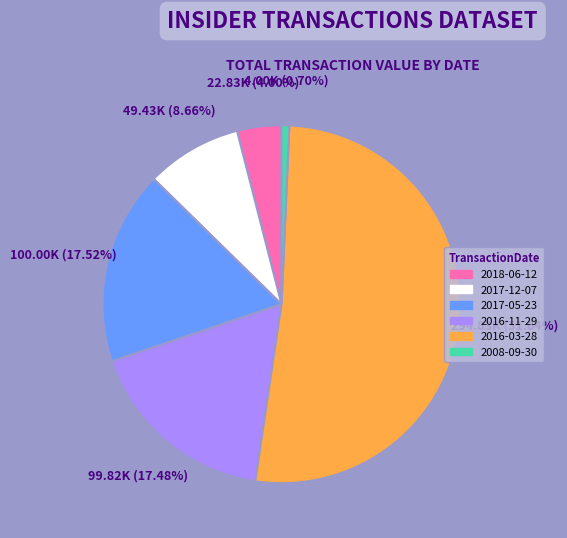

Which category has the biggest portion of the pie?

2016-03-28